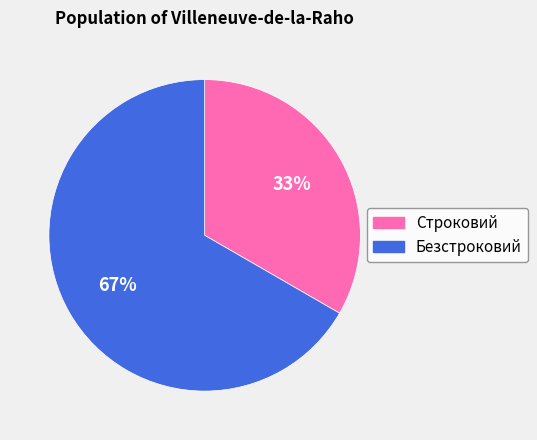

To the nearest percent, what is the average slice percentage?

50%